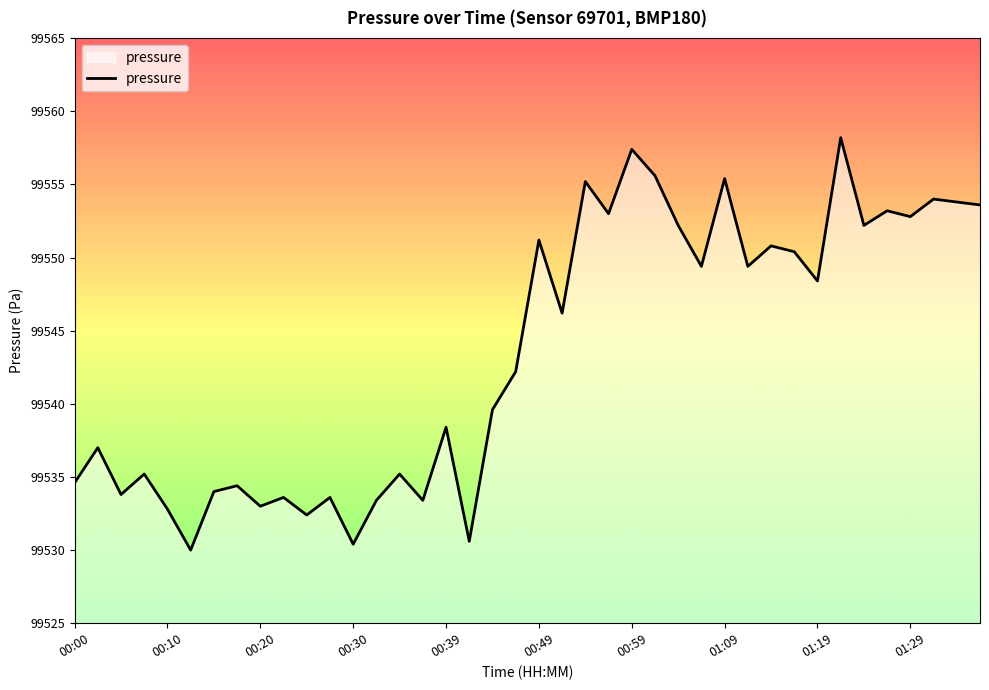

What is the difference between the maximum and minimum values?

28.2